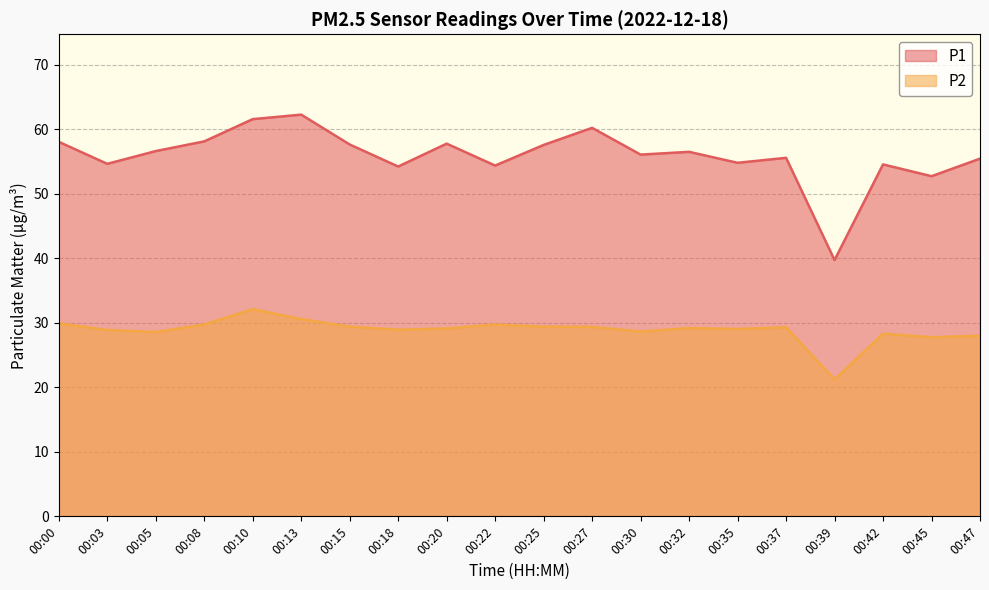

What is the value of the P2 point at the 8th from the left?

28.9